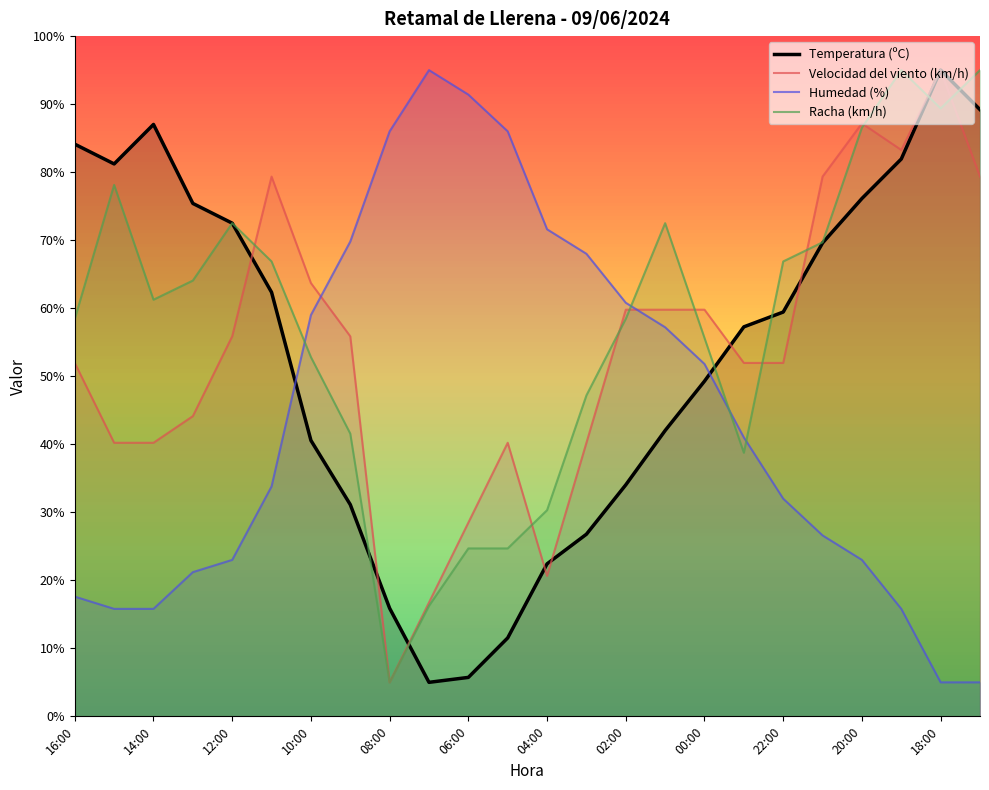

True or false: Temperatura (ºC) and Humedad (%) intersect in this chart.

True